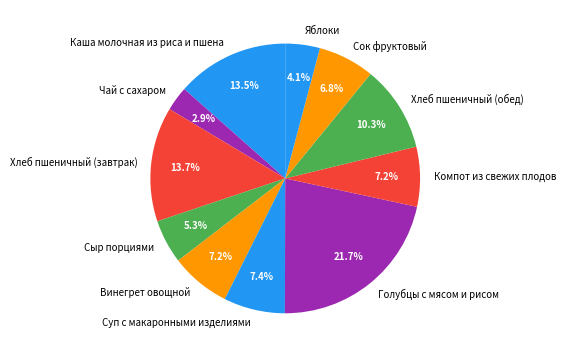

Which slice is the smallest?

Чай с сахаром